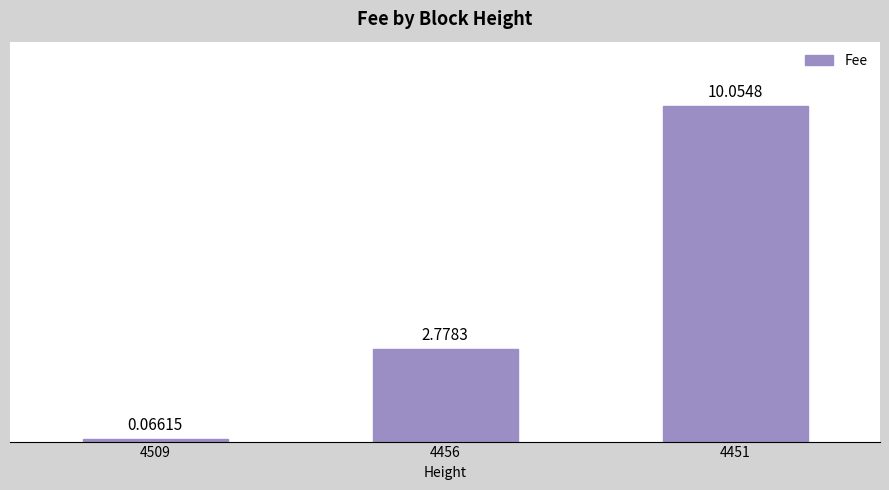

What is the change in value from 4509 to 4456?

+2.7